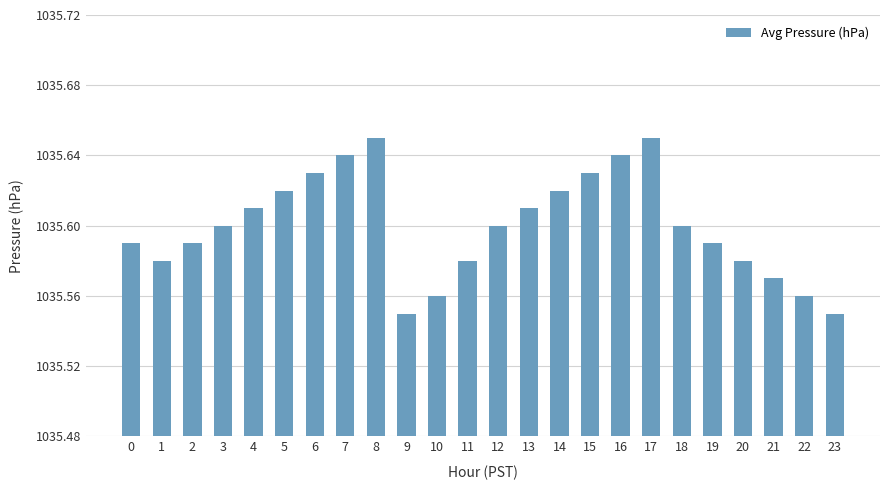

What is the difference between the maximum and minimum values?

0.1